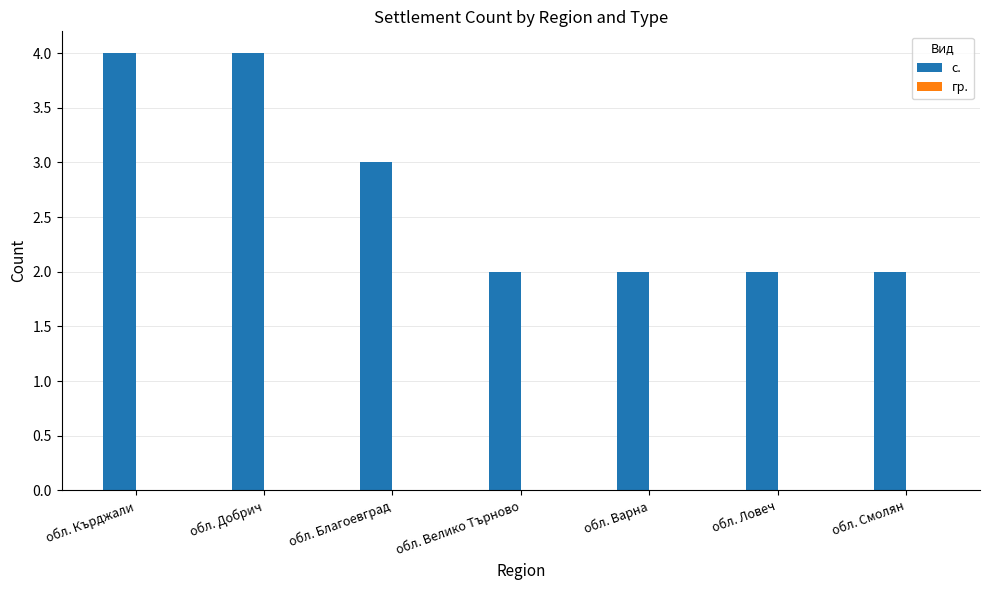

What is the maximum value shown in the chart?

4